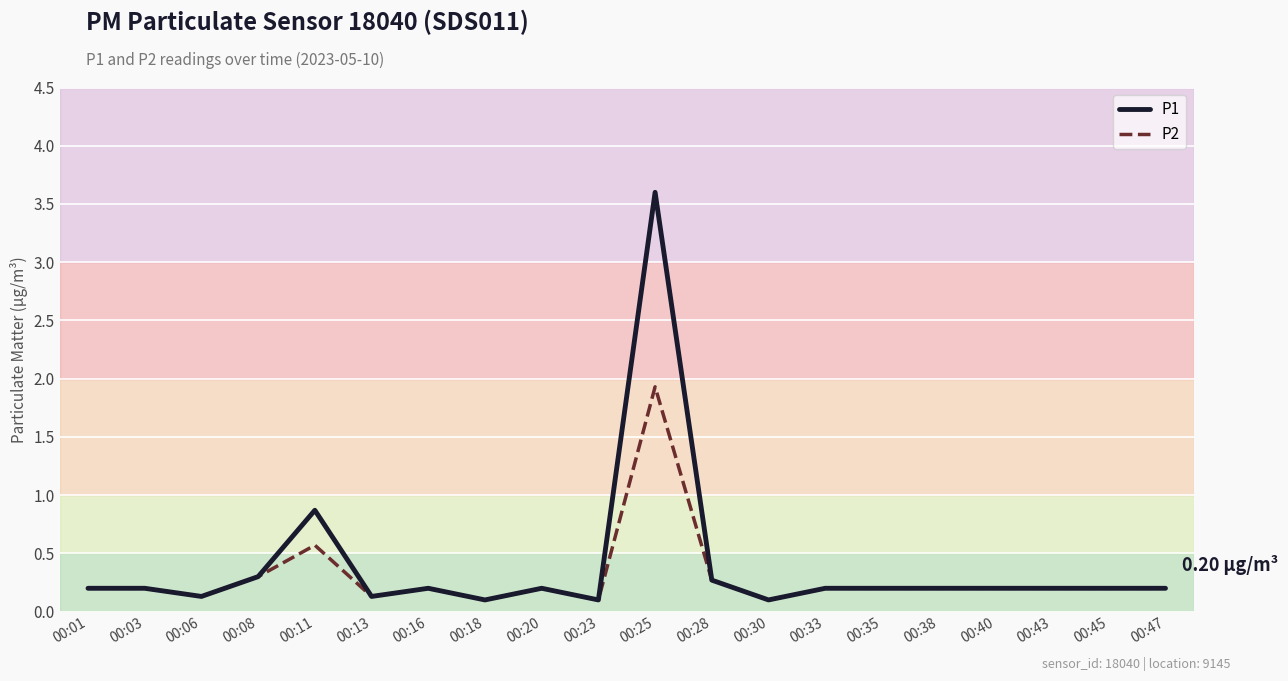

Rank the series by their maximum value, from lowest to highest.

P2, P1